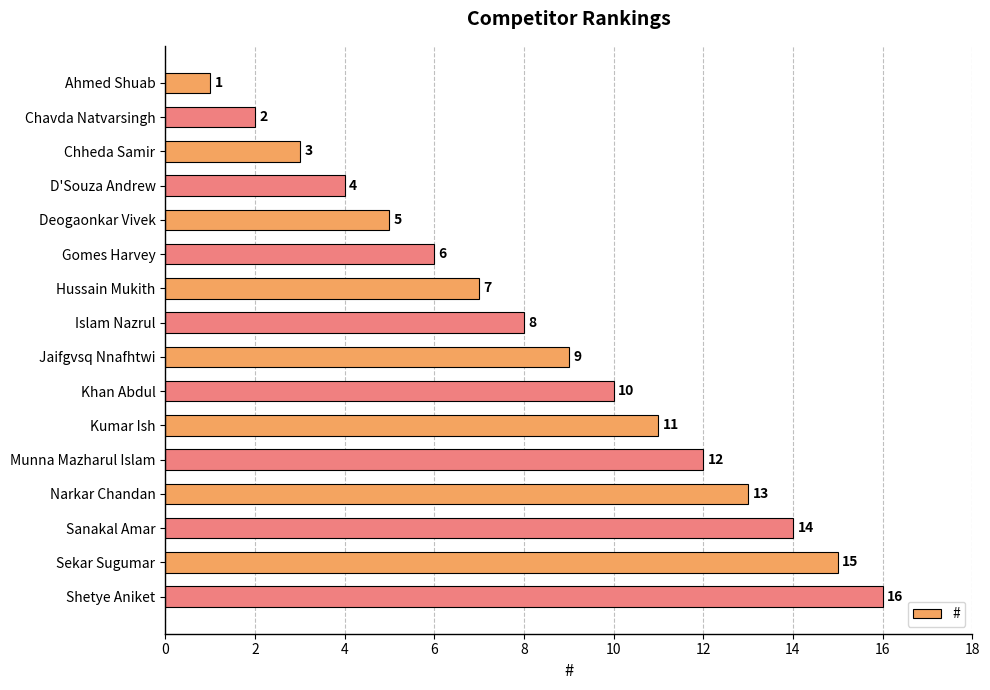

Which label corresponds to the largest value in the chart?

Shetye Aniket